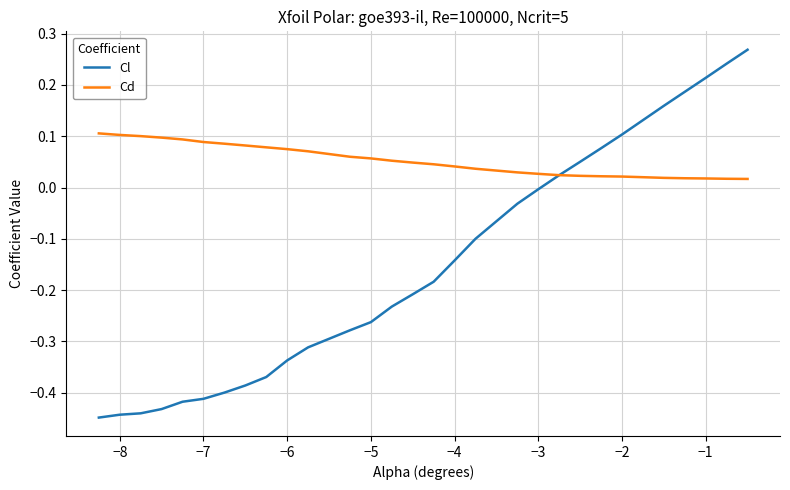

List the series in order of their overall mean, highest first.

Cd, Cl